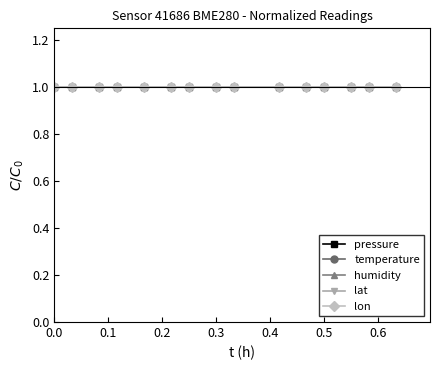

Which series has the widest spread of values?

pressure